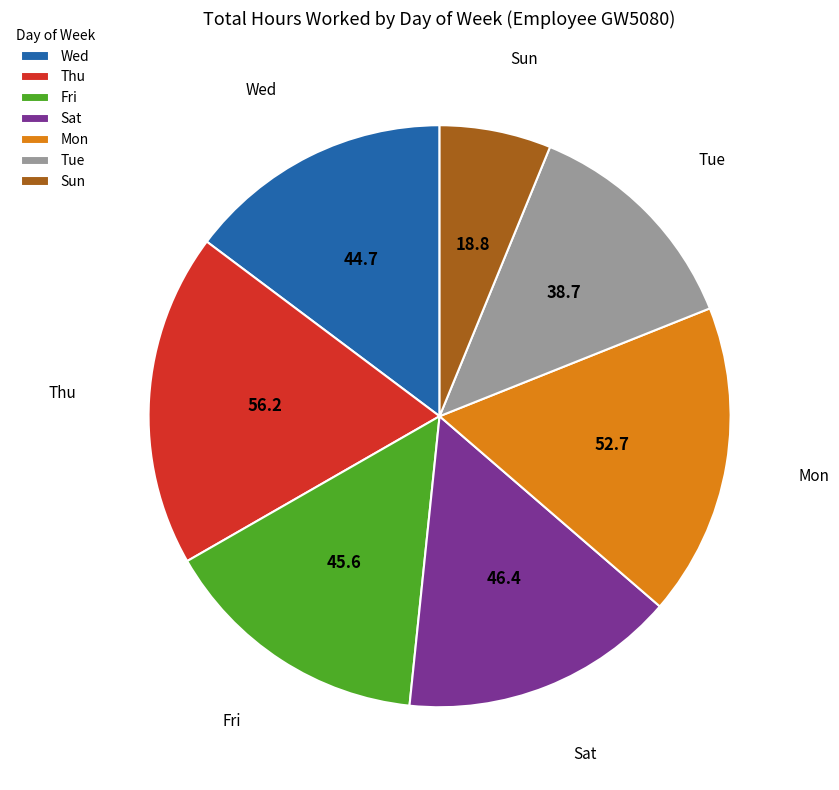

How many segments does this pie chart have?

7